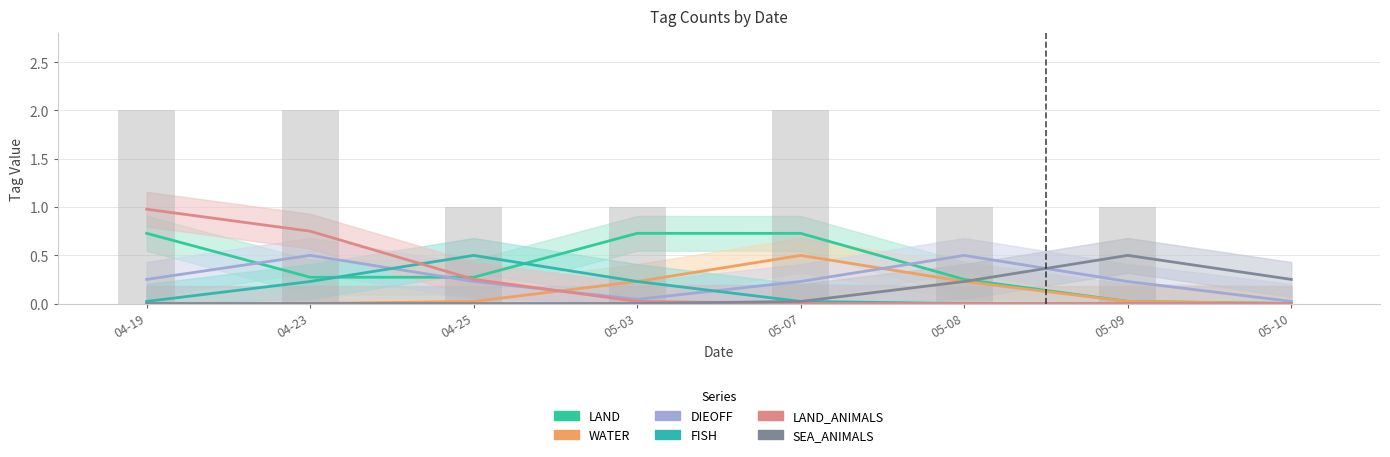

Which category has the lowest value across all series?

04-19